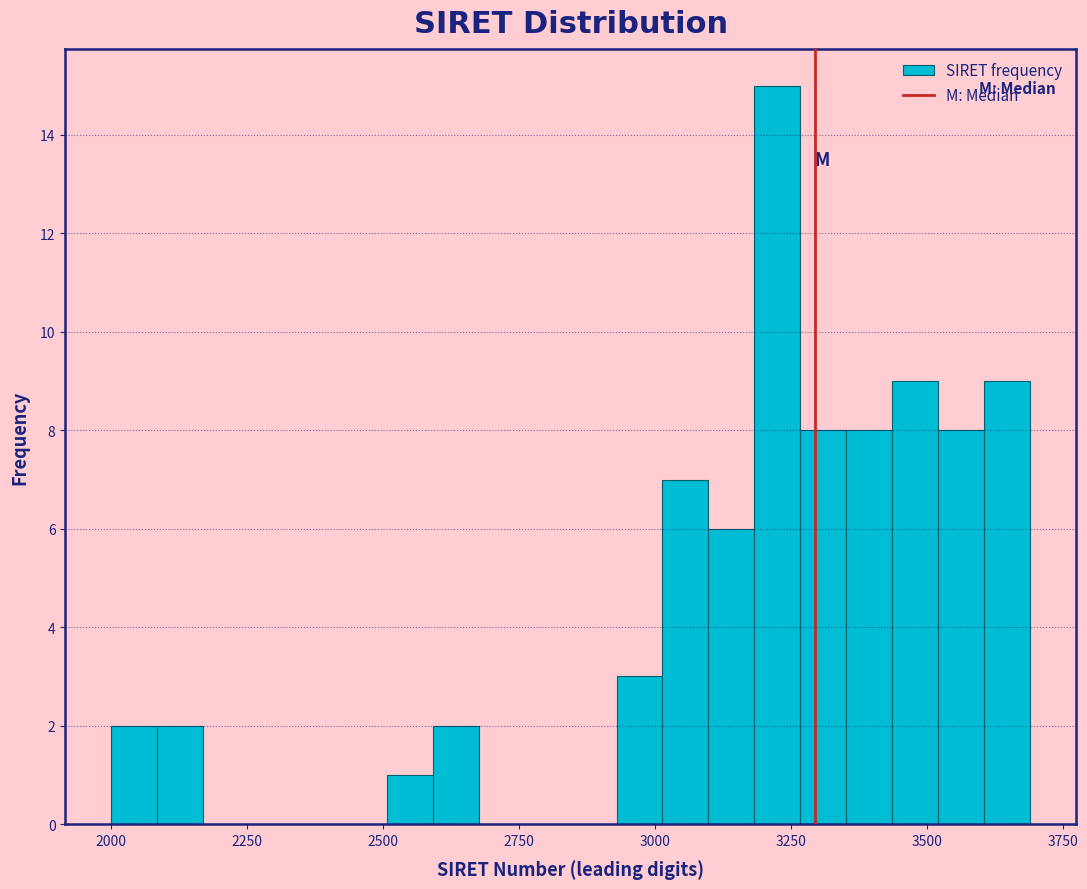

Read against the x-axis, roughly where is the centre of the tallest bar?

3250